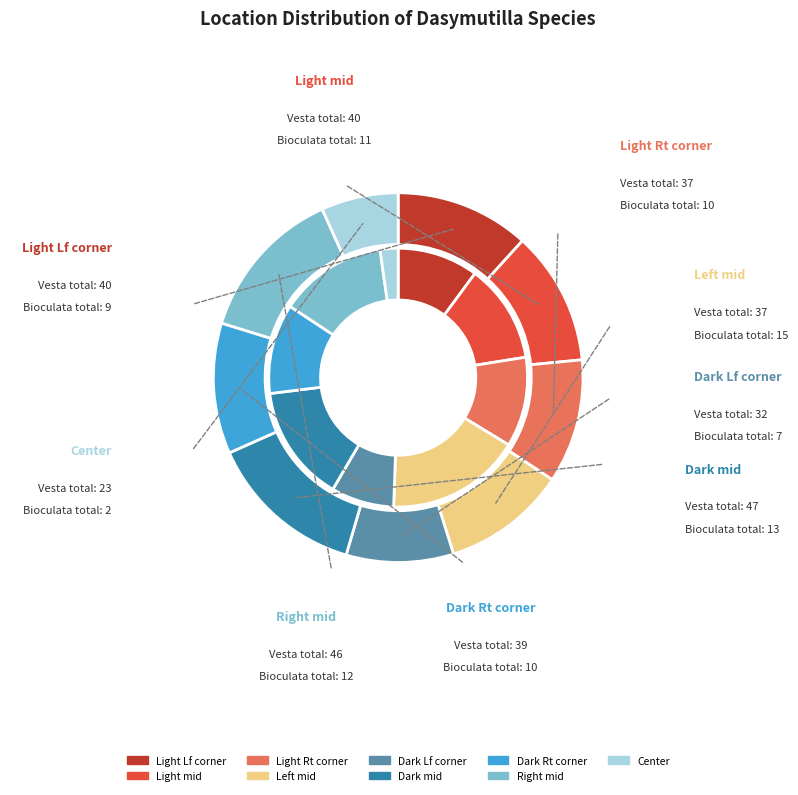

Which category has the biggest portion of the pie?

Dark mid